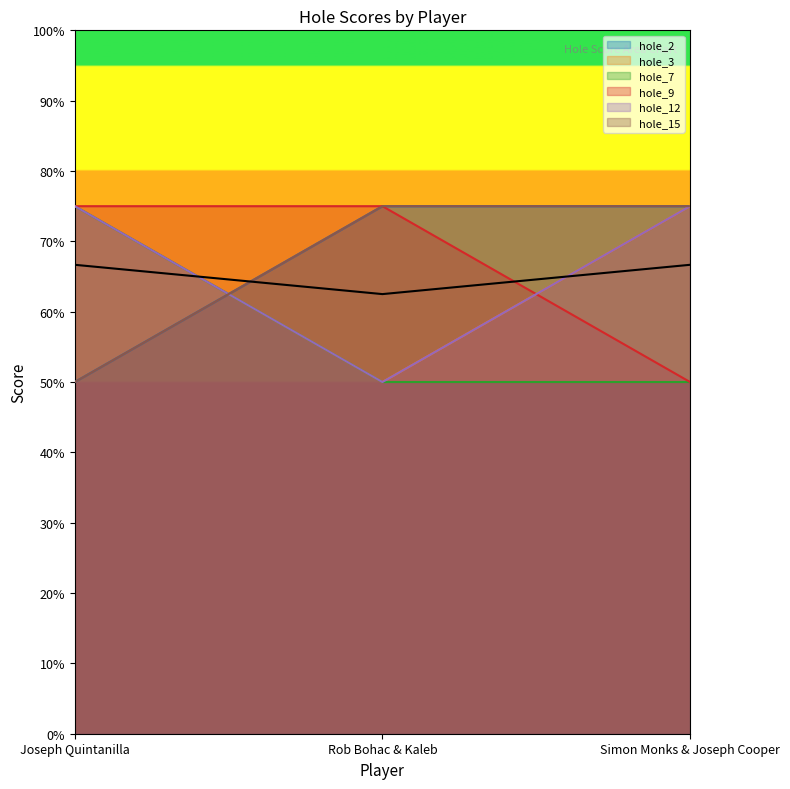

Reading right to left, extract all data points from this chart.

hole_2: Simon Monks & Joseph Cooper=3	Rob Bohac & Kaleb=3	Joseph Quintanilla=2
hole_3: Simon Monks & Joseph Cooper=3	Rob Bohac & Kaleb=2	Joseph Quintanilla=3
hole_7: Simon Monks & Joseph Cooper=2	Rob Bohac & Kaleb=2	Joseph Quintanilla=3
hole_9: Simon Monks & Joseph Cooper=2	Rob Bohac & Kaleb=3	Joseph Quintanilla=3
hole_12: Simon Monks & Joseph Cooper=3	Rob Bohac & Kaleb=2	Joseph Quintanilla=3
hole_15: Simon Monks & Joseph Cooper=3	Rob Bohac & Kaleb=3	Joseph Quintanilla=2